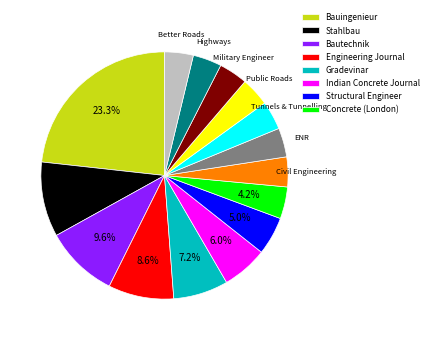

Is there a majority slice in this chart?

No